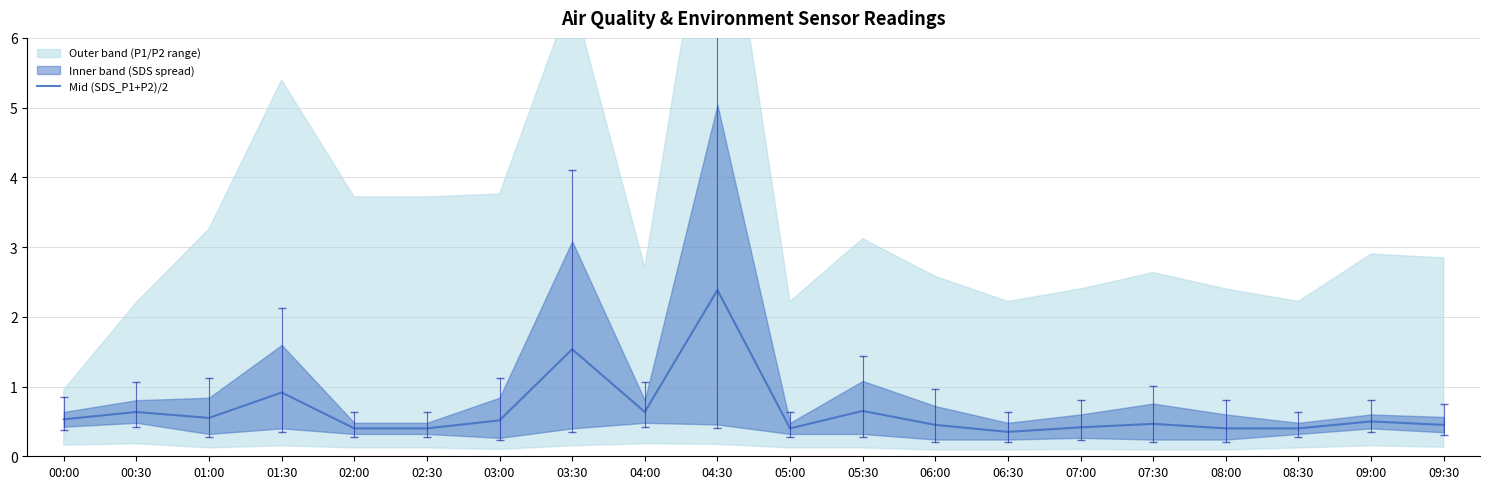

Between 02:30 and 03:30, which is larger?

03:30